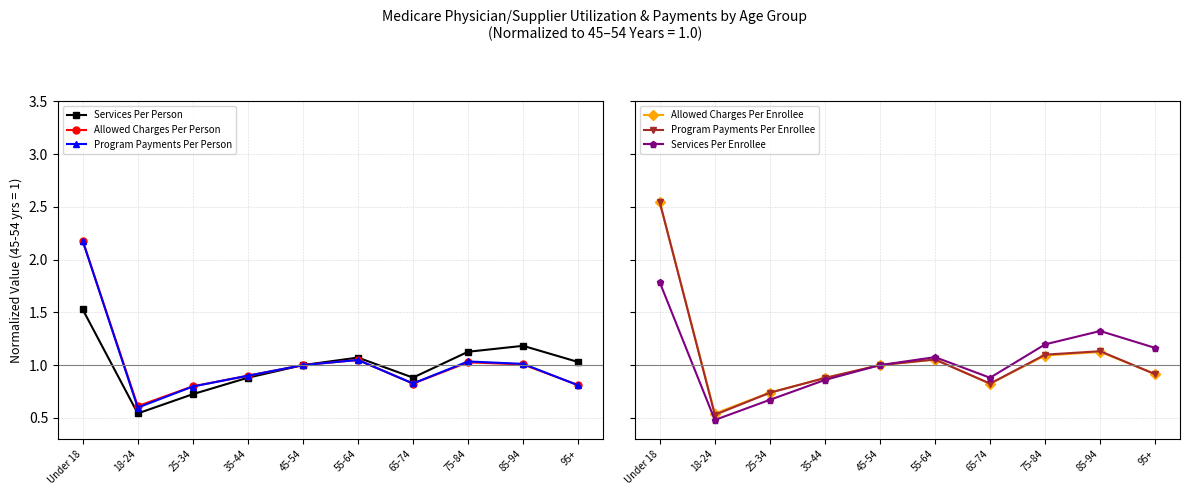

Between 95+ and 85-94, which is larger?

85-94